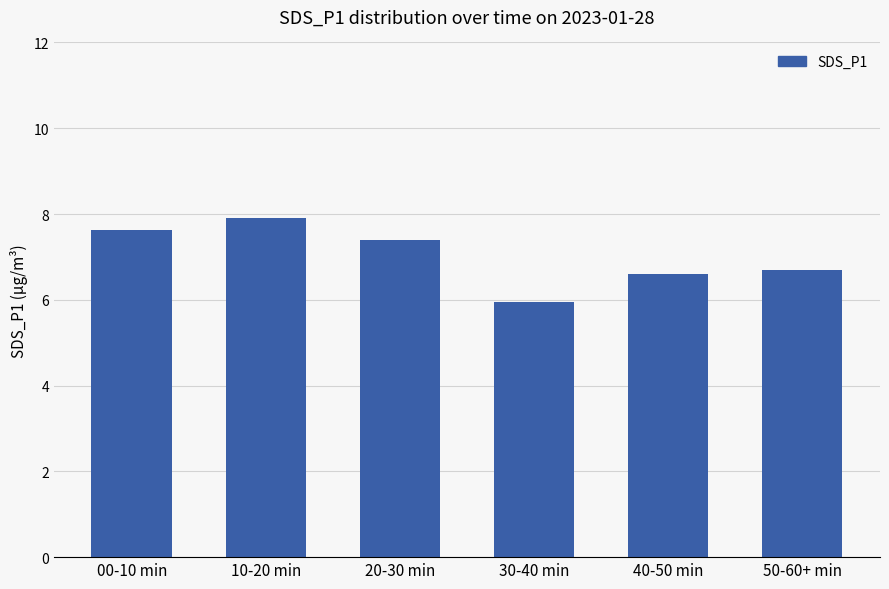

Where is the data nearest to the value 6?

30-40 min